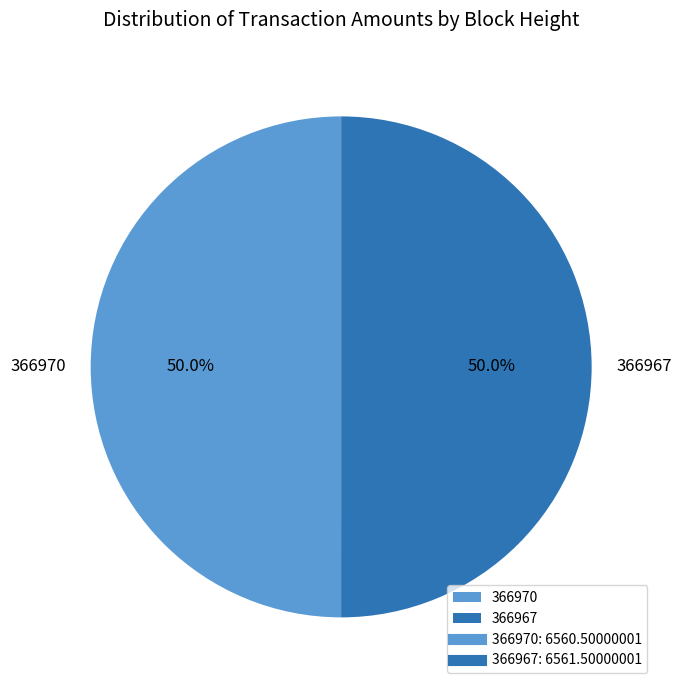

What is the ratio of the value at 366967 to the value at 366970?

1.0